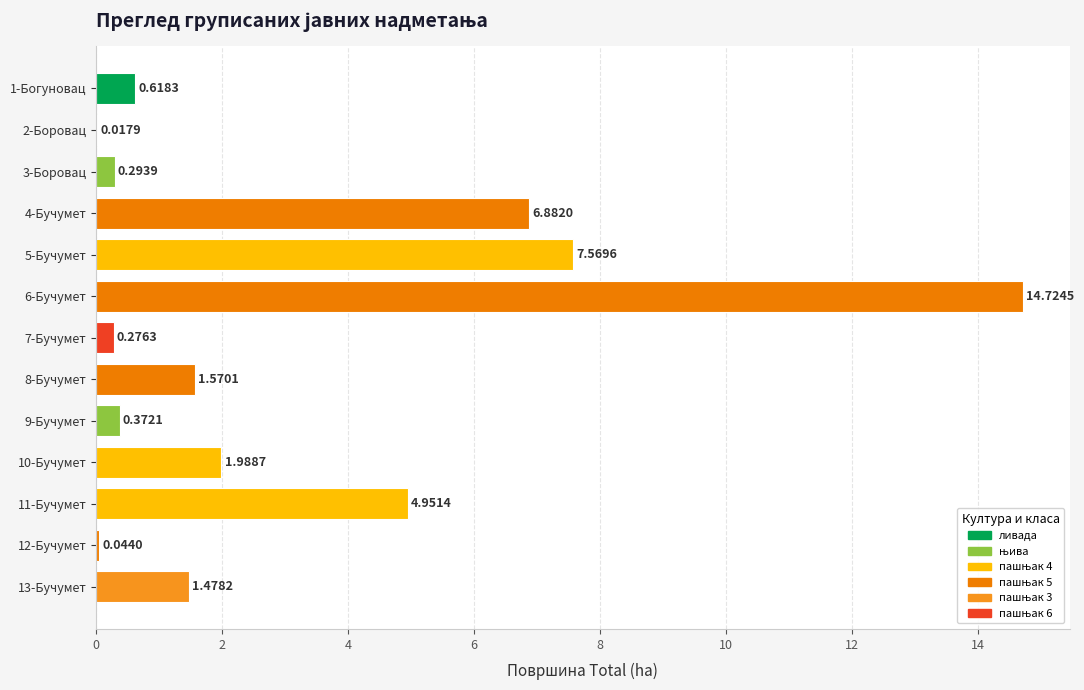

Which has a higher value, 7-Бучумет or 10-Бучумет?

10-Бучумет